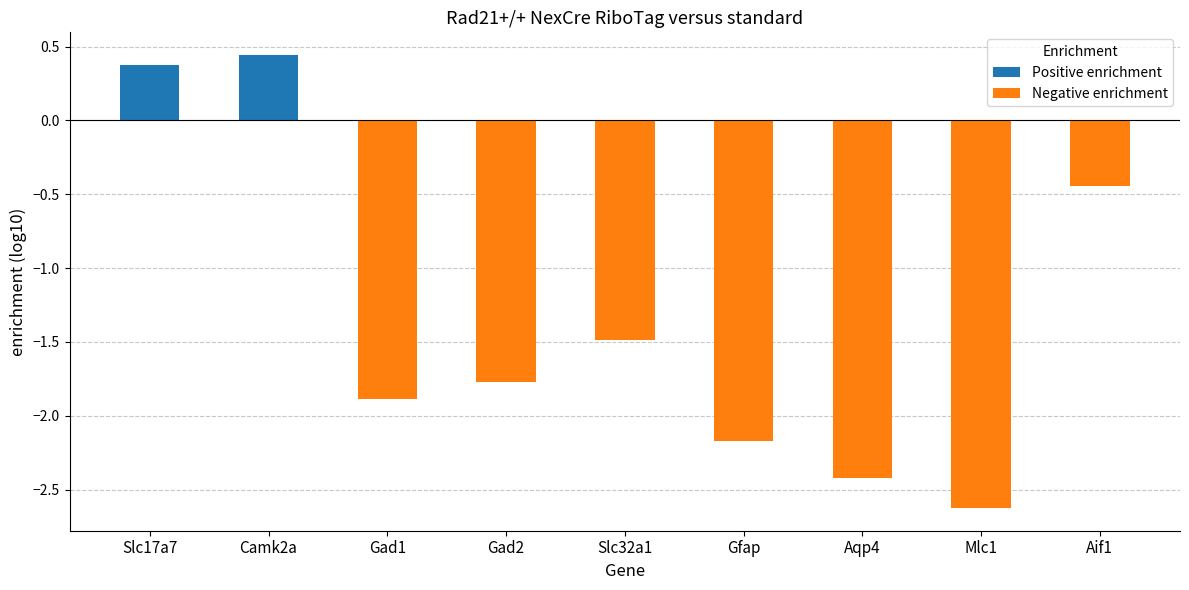

Which series has the largest total across all categories?

Positive enrichment